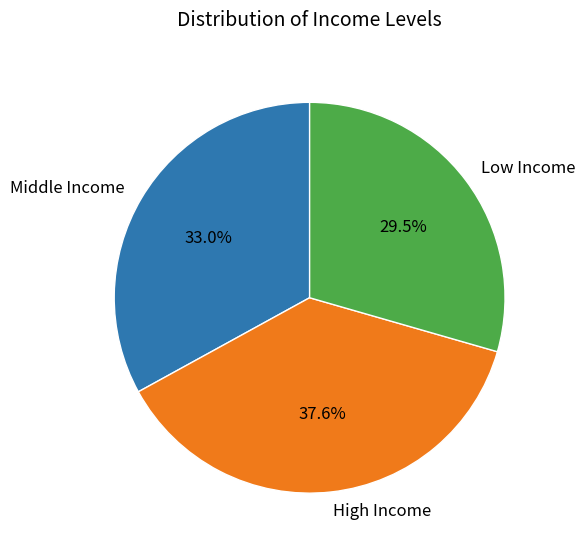

To the nearest percent, what is the average slice percentage?

33%